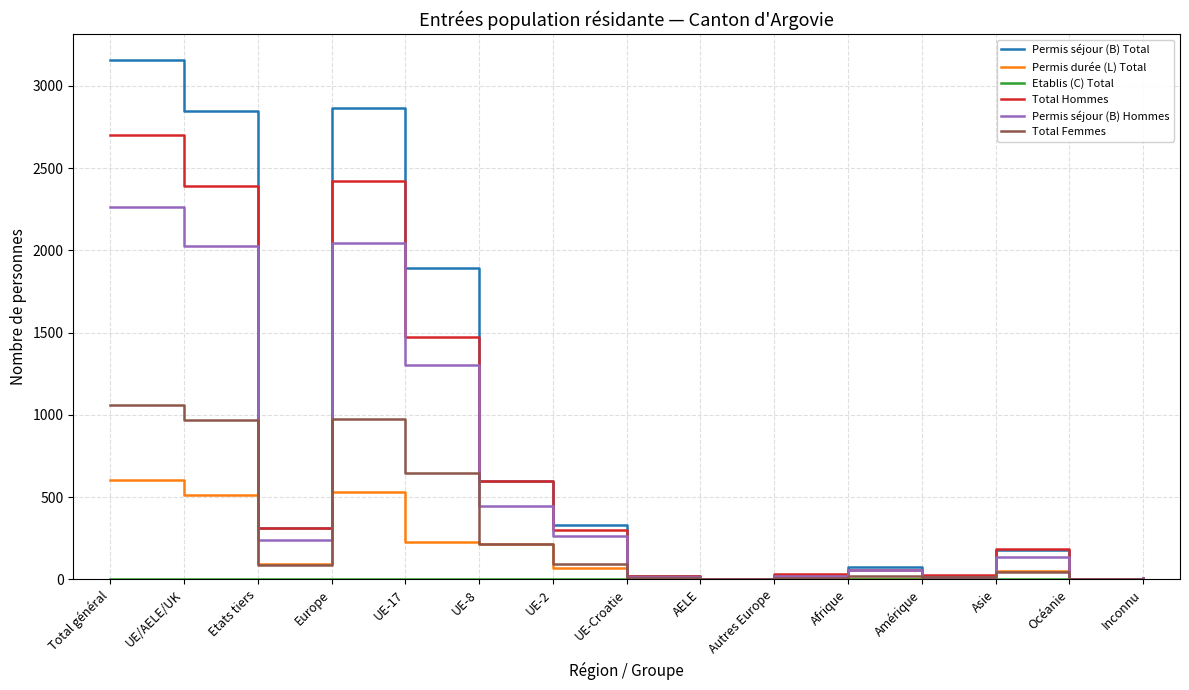

Which series has the largest range (max minus min)?

Permis séjour (B) Total